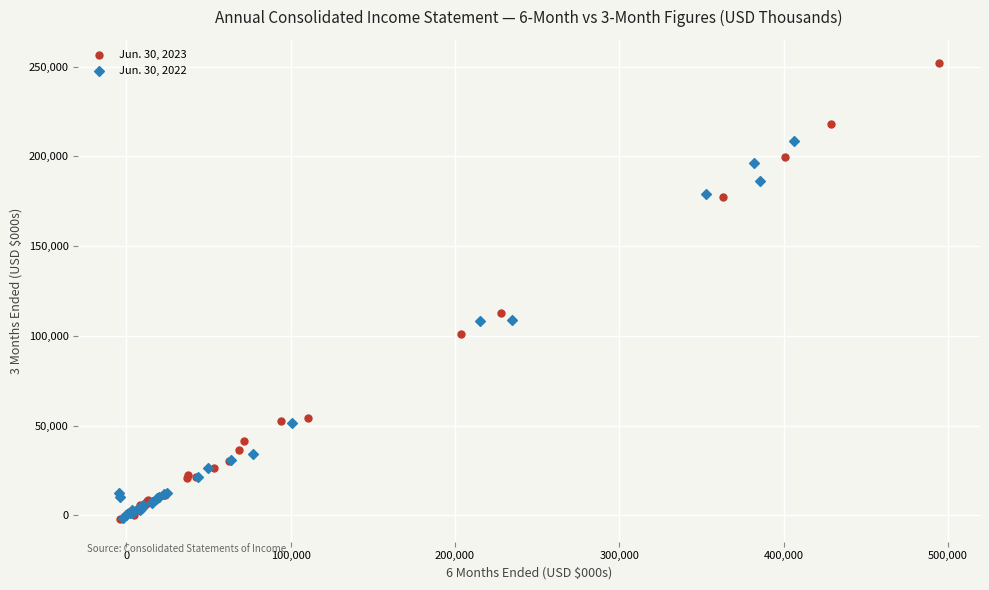

Which series has the widest spread of Y values?

Jun. 30, 2023